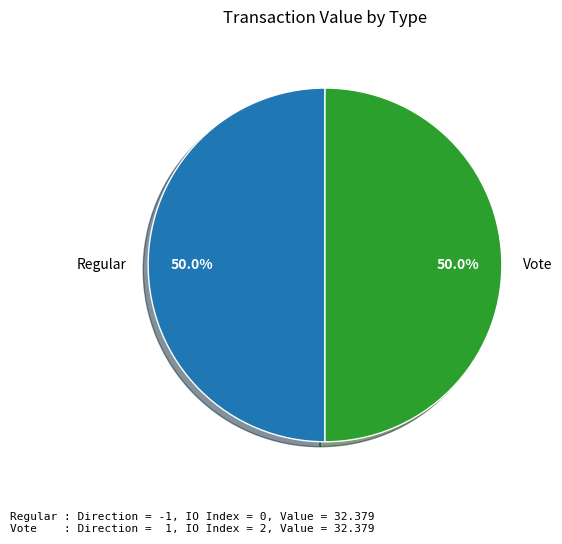

What percentage do Regular and Vote together represent?

100.0%